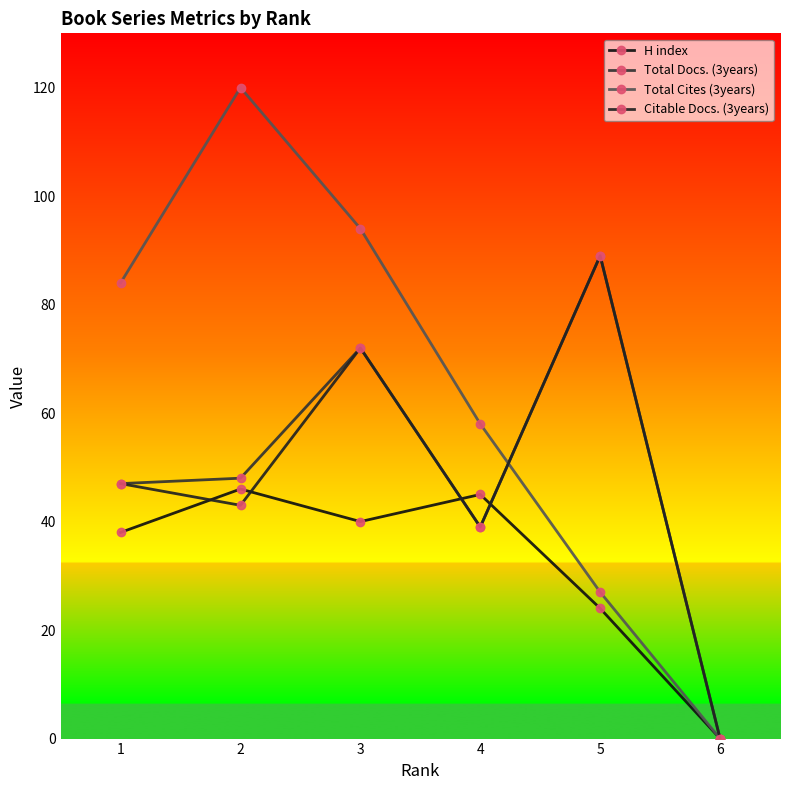

Between 4 and 5, which series saw the biggest shift?

Total Docs. (3years)